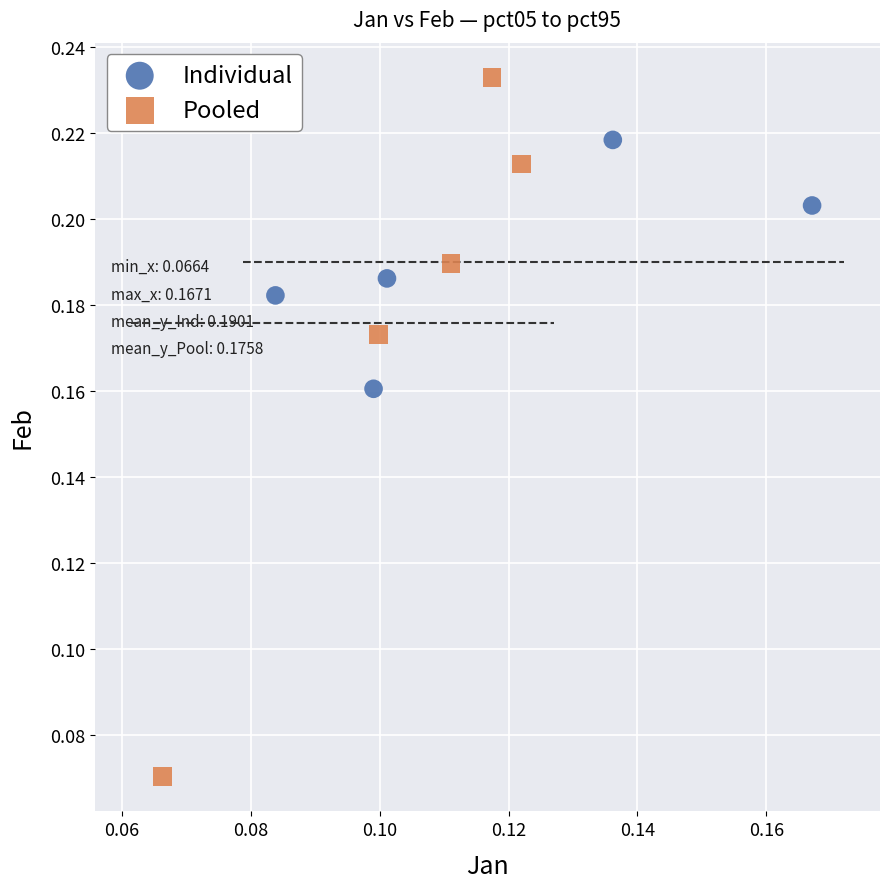

Which series has the largest Y range (max minus min)?

Pooled